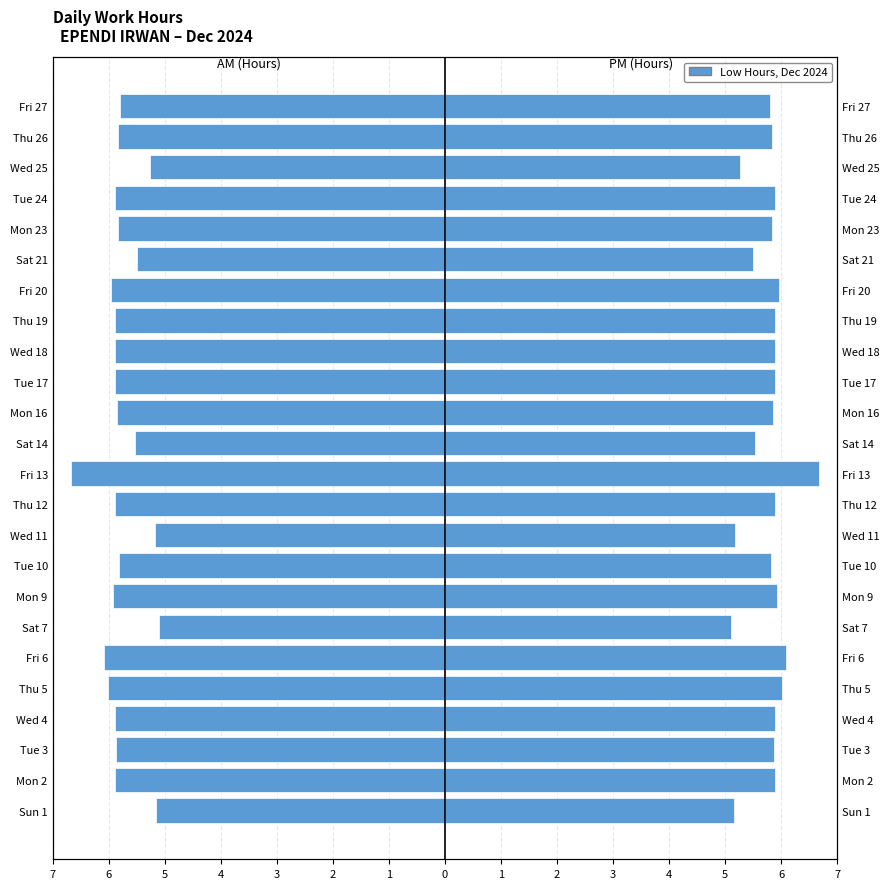

What is the maximum value shown in the chart?

6.7